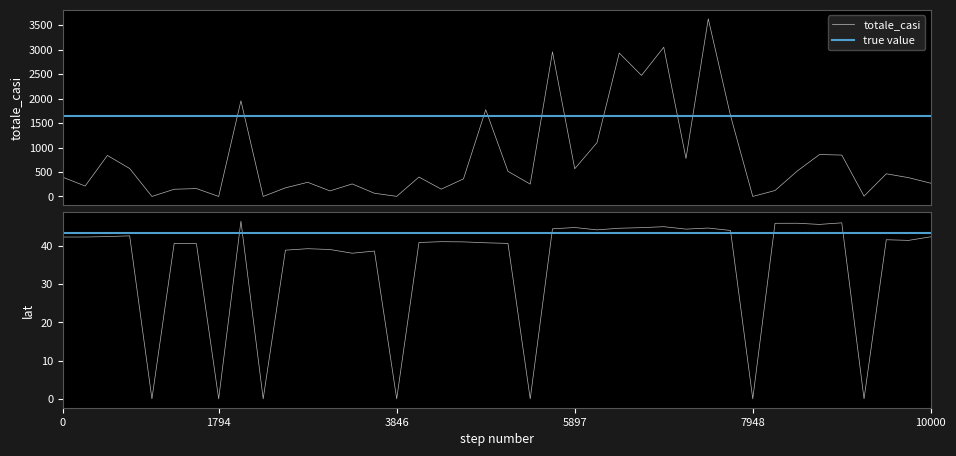

True or false: totale_casi and lat cross at least once.

False